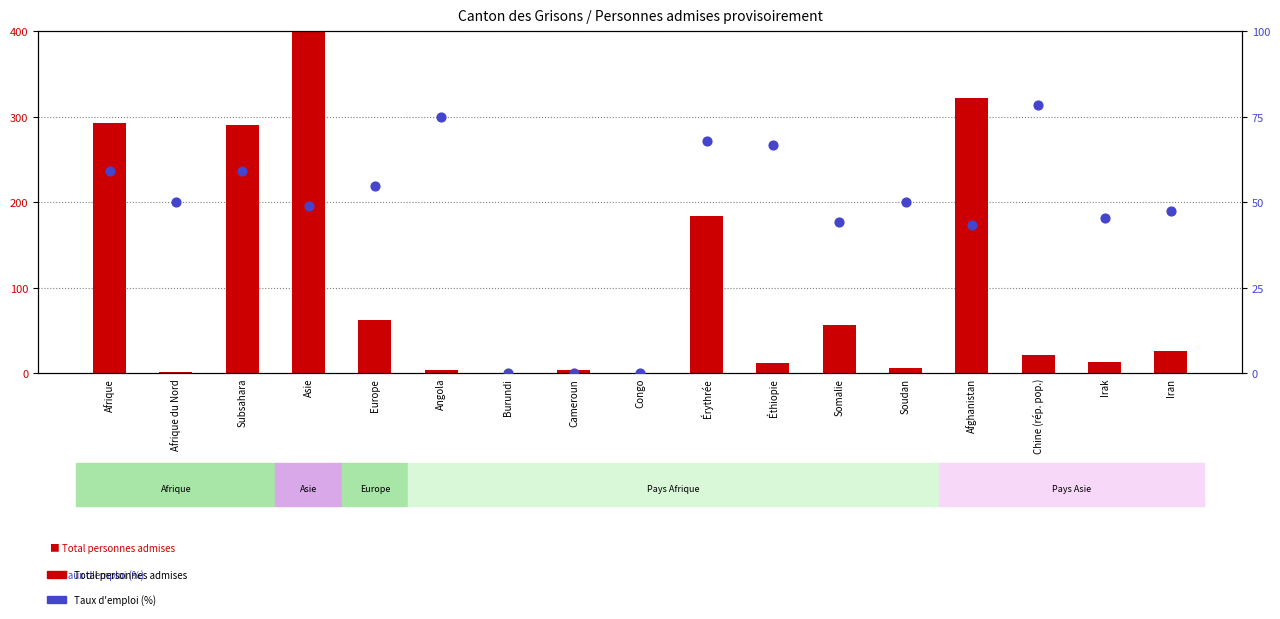

What are all the series names shown in the legend?

Total personnes admises, Taux d'emploi (%)